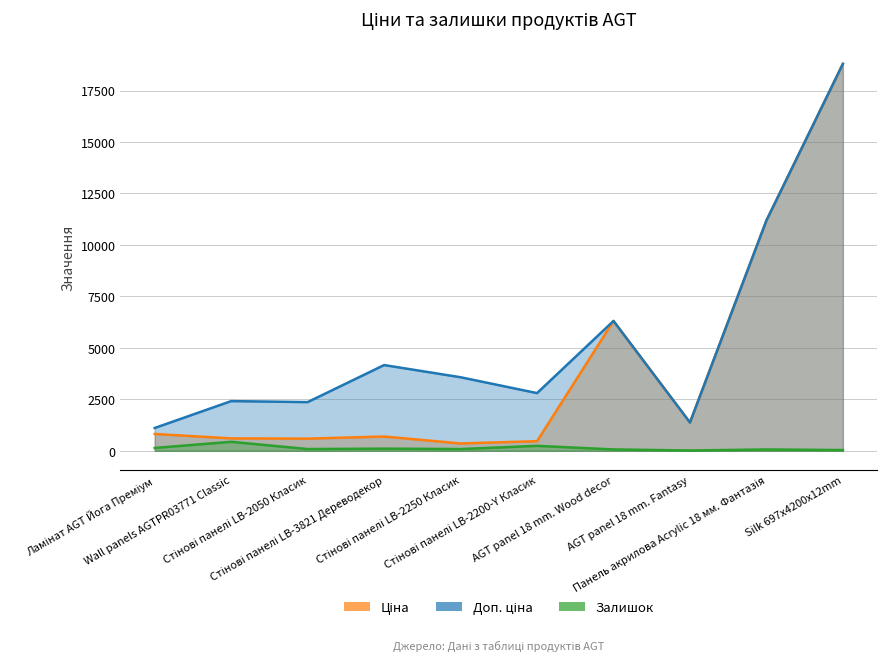

True or false: Доп. ціна and Залишок intersect in this chart.

False